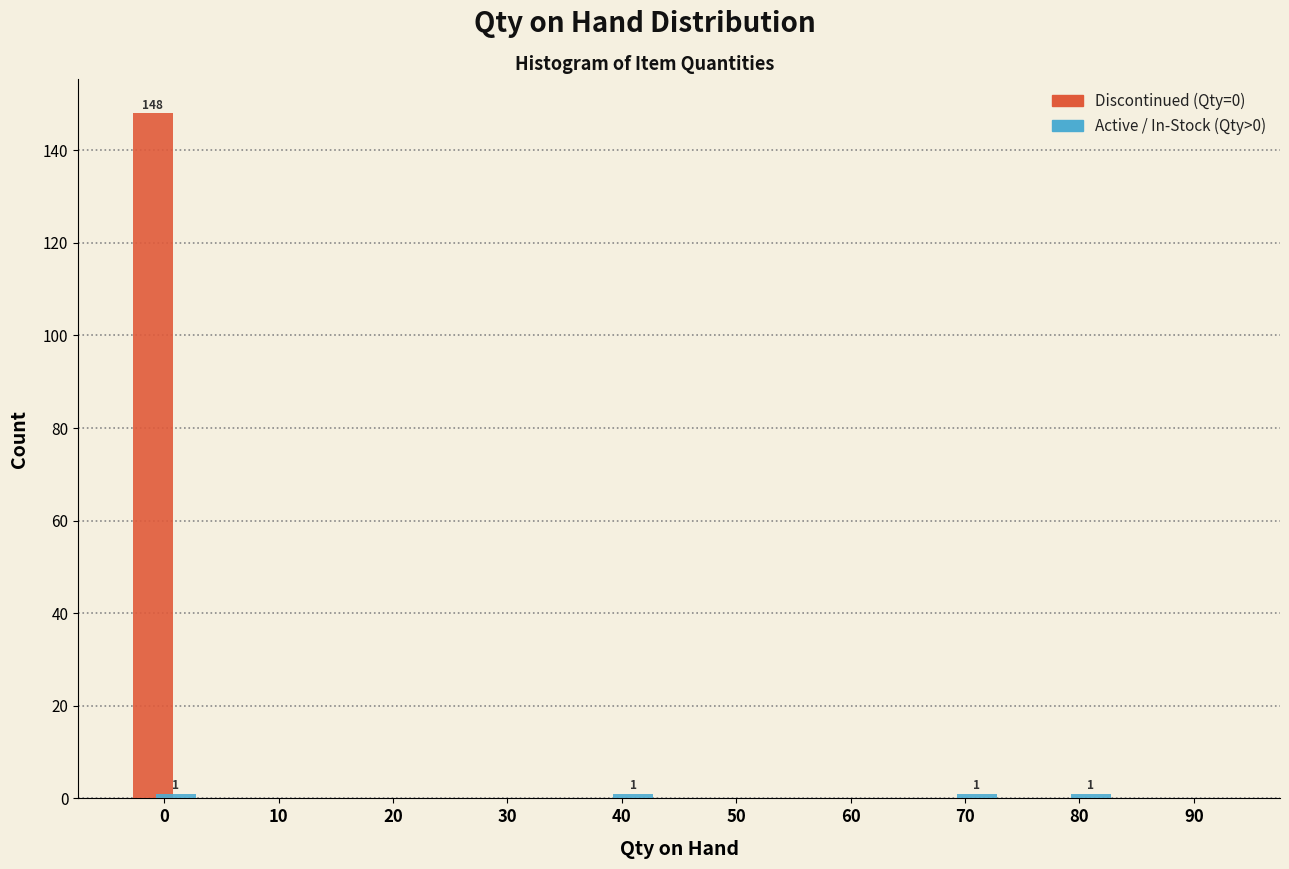

The Discontinued (Qty=0) series shows 54 at 10. True or false?

False